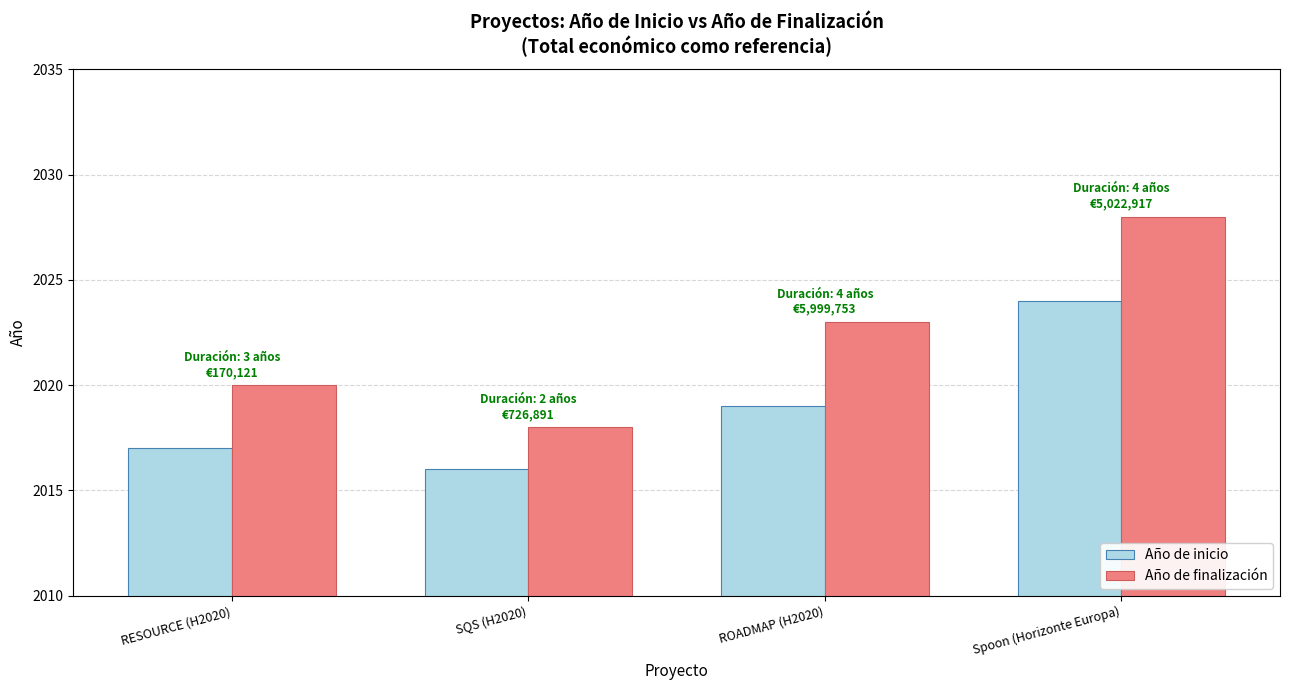

Rank the series by their average value, from highest to lowest.

Año de finalización, Año de inicio